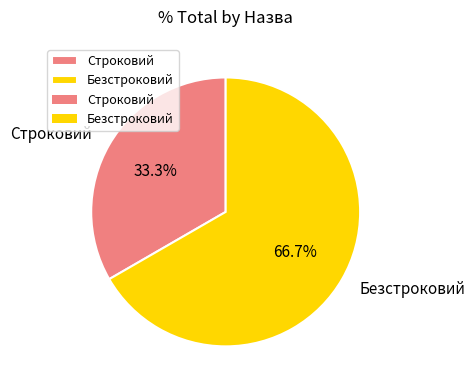

What percentage is NOT represented by Безстроковий?

33.3%